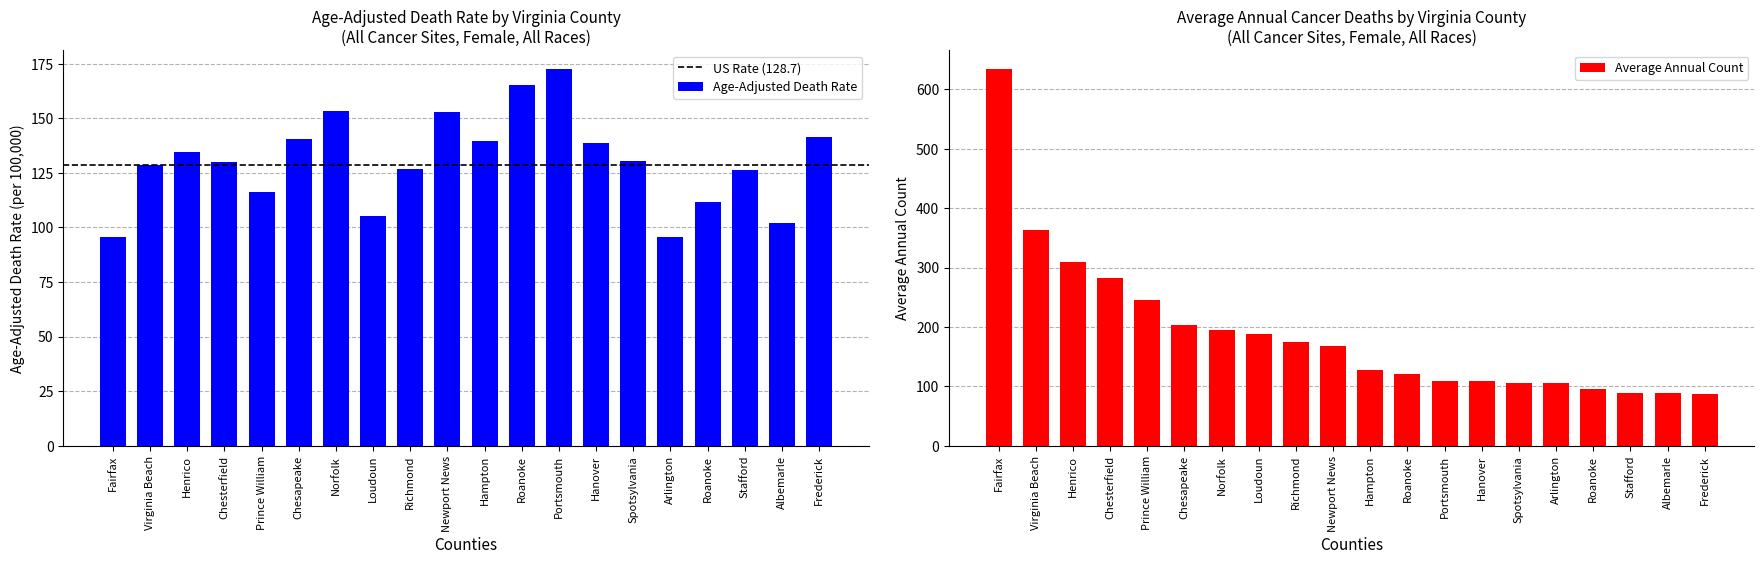

How many distinct data groups are displayed?

2